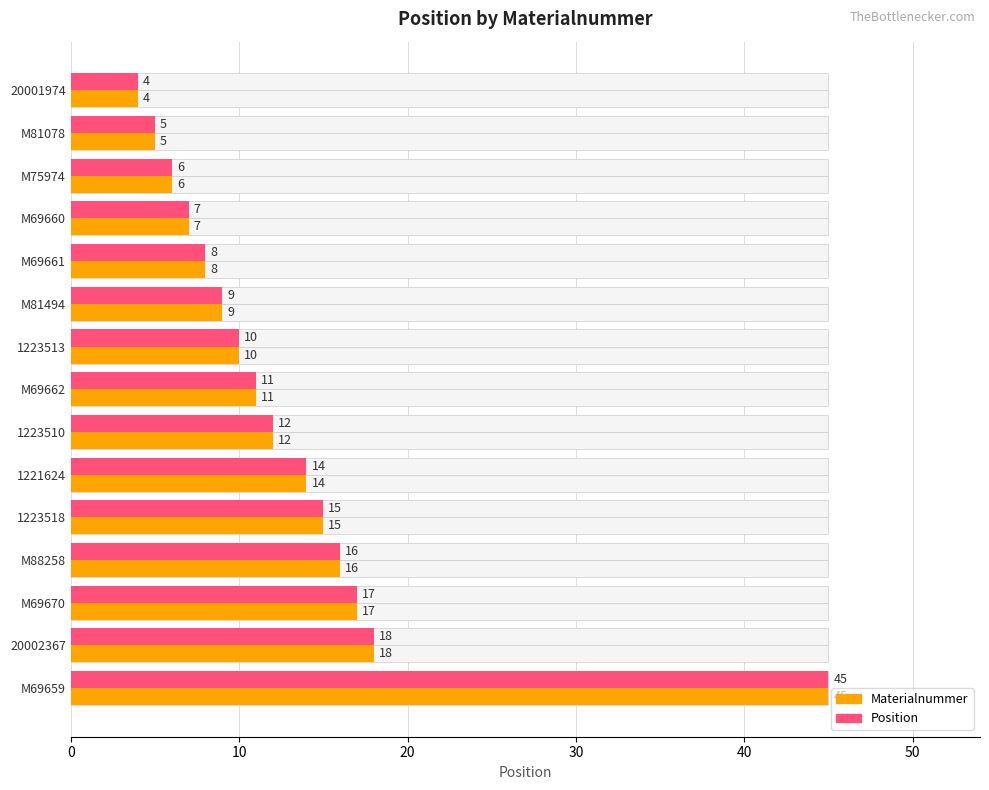

What is the difference between the maximum and second lowest values in the Position (even idx) series?

40